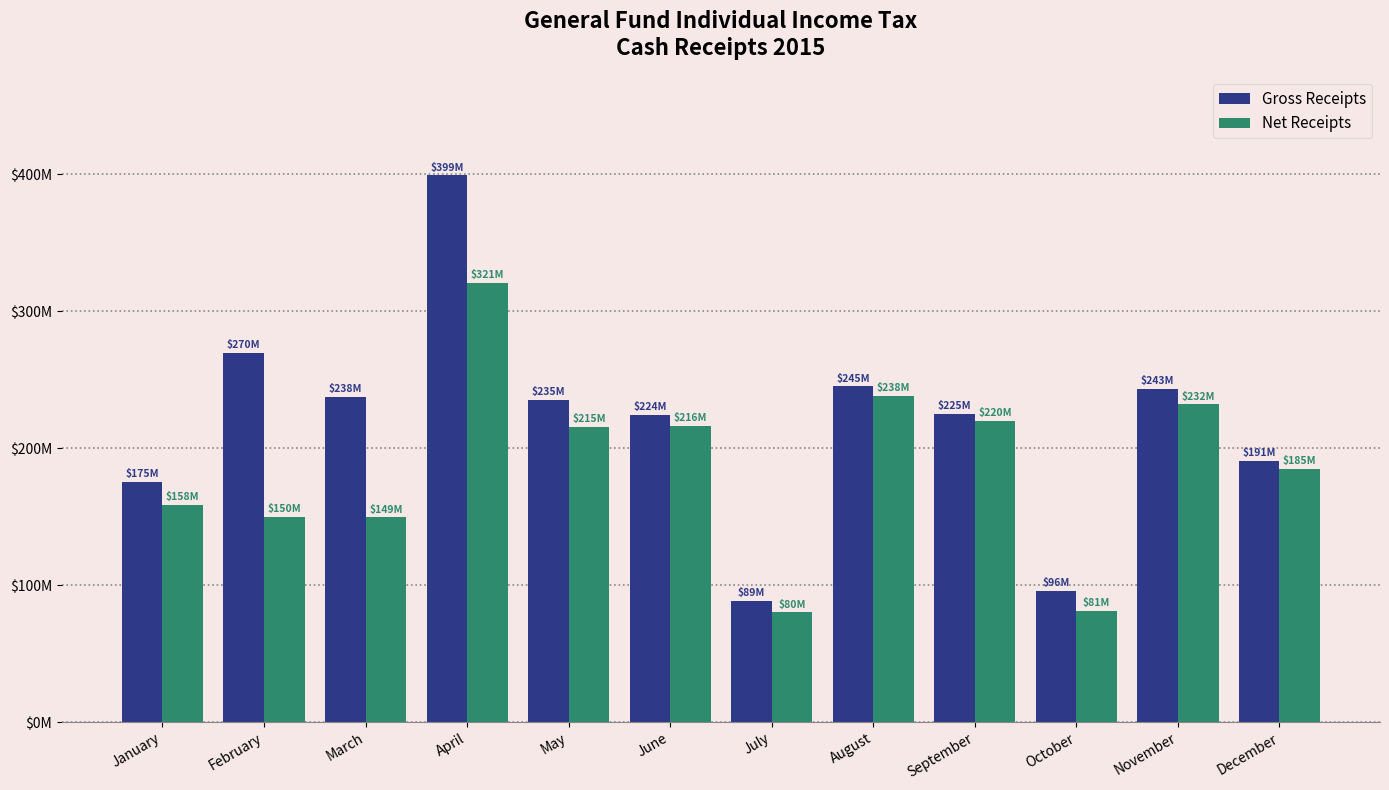

Reading right to left, list all the values displayed in this chart.

Gross Receipts: December=190521566.3	November=243077629.6	October=95669889.8	September=225319060.9	August=245082756.2	July=88586570.6	June=224398412.8	May=235370154.7	April=399367029.2	March=237735985.4	February=269607923.1	January=175254091.9
Net Receipts: December=184784738.3	November=231970790.7	October=81193063.4	September=220217941.3	August=238482142.4	July=80093340.5	June=216358498.7	May=215448217.3	April=320616684.0	March=149390573.0	February=149791632.5	January=158395720.1